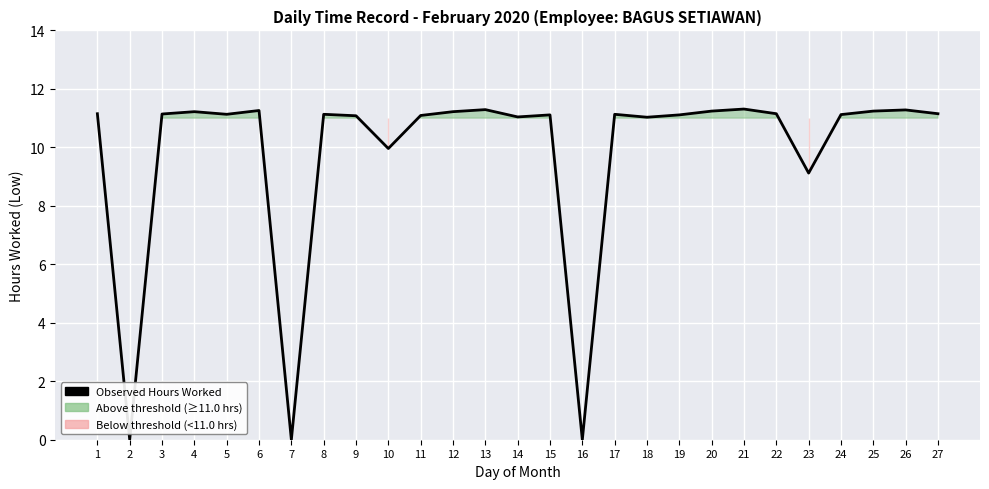

The chart shows a value of 14.6 at 8. True or false?

False